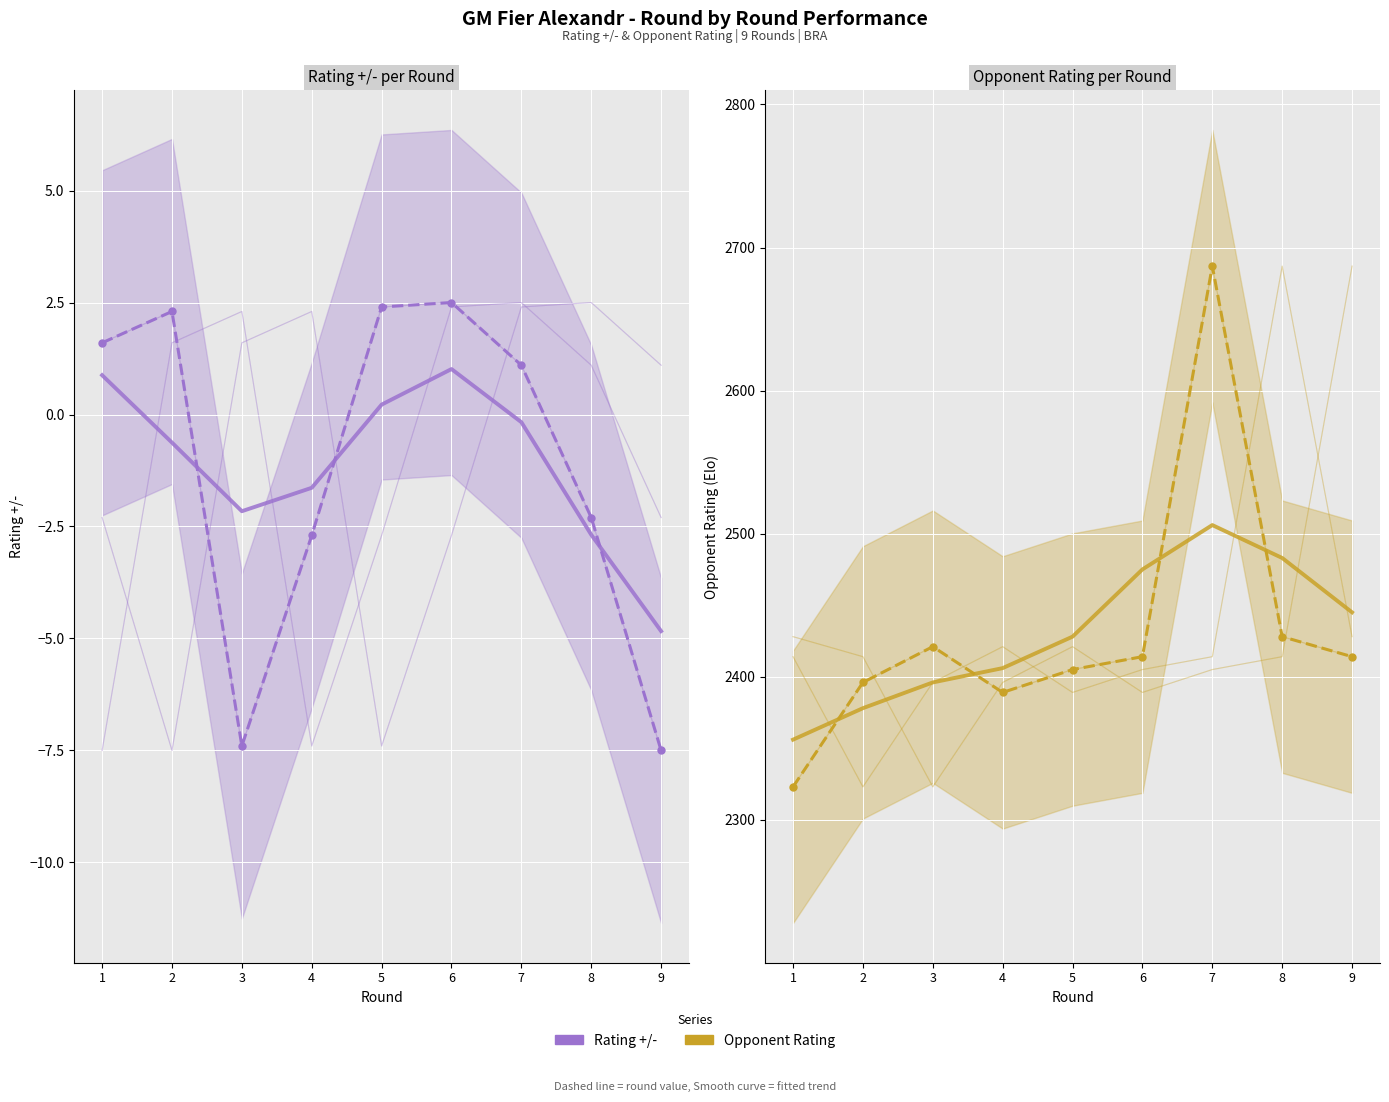

True or false: Opponent Rating has a value of 1406.4 at 7.

False